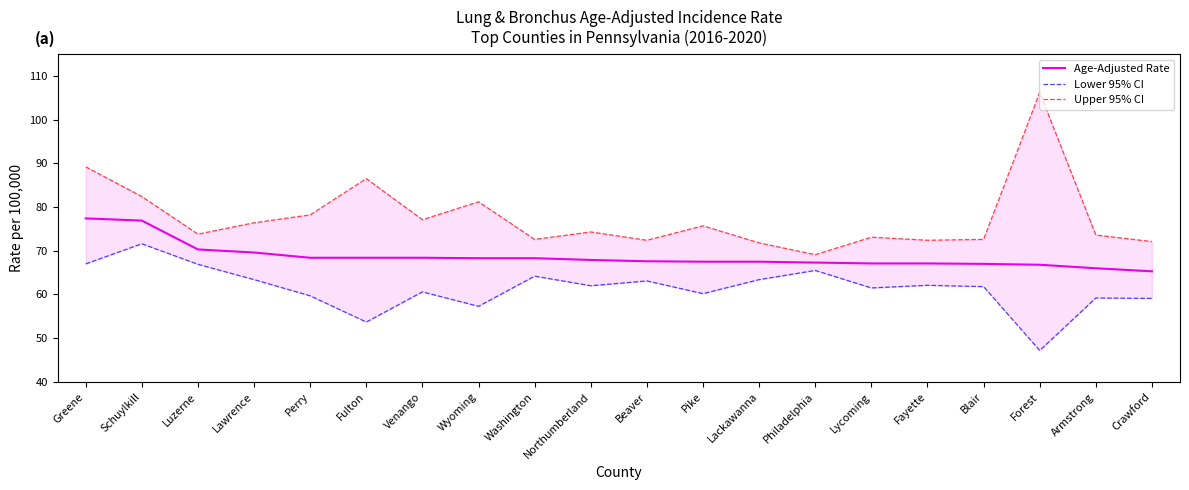

Between Perry and Blair, which is larger?

Perry